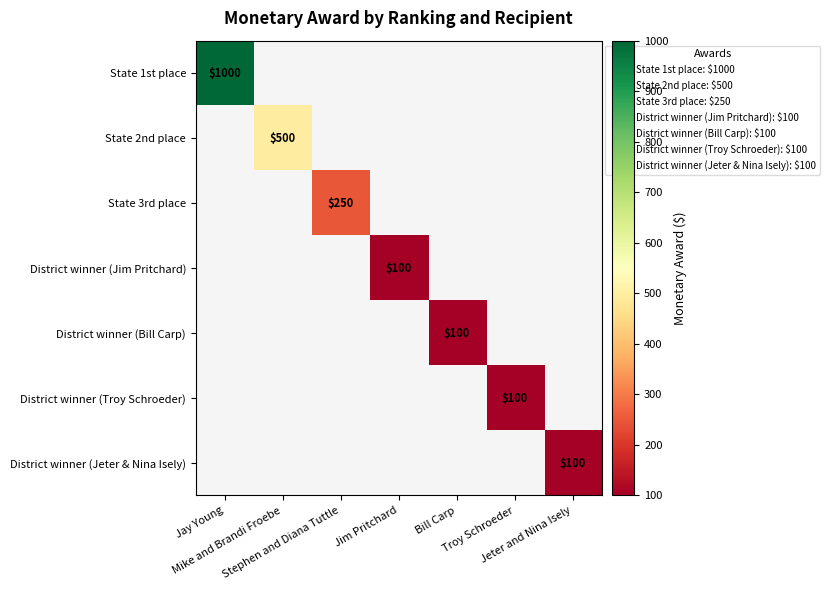

Is it true that State 1st place equals 0 at Mike and Brandi Froebe?

True